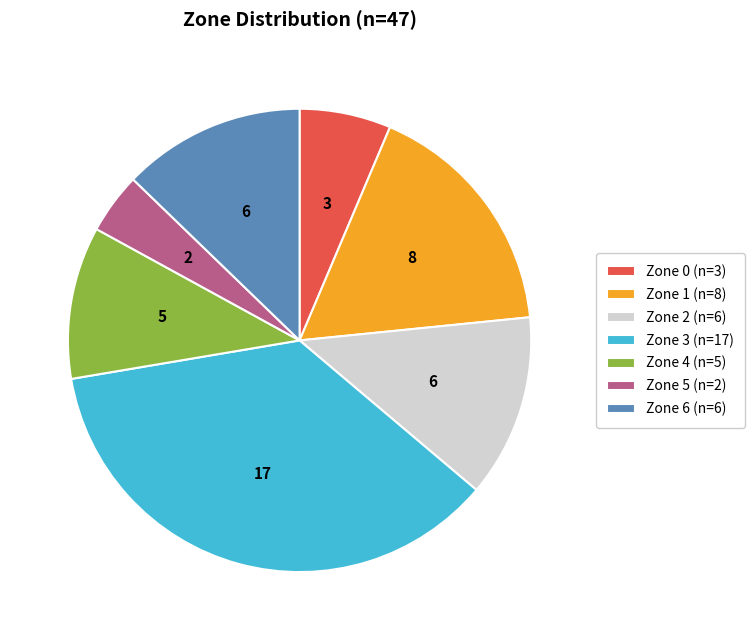

Is there a majority slice in this chart?

No